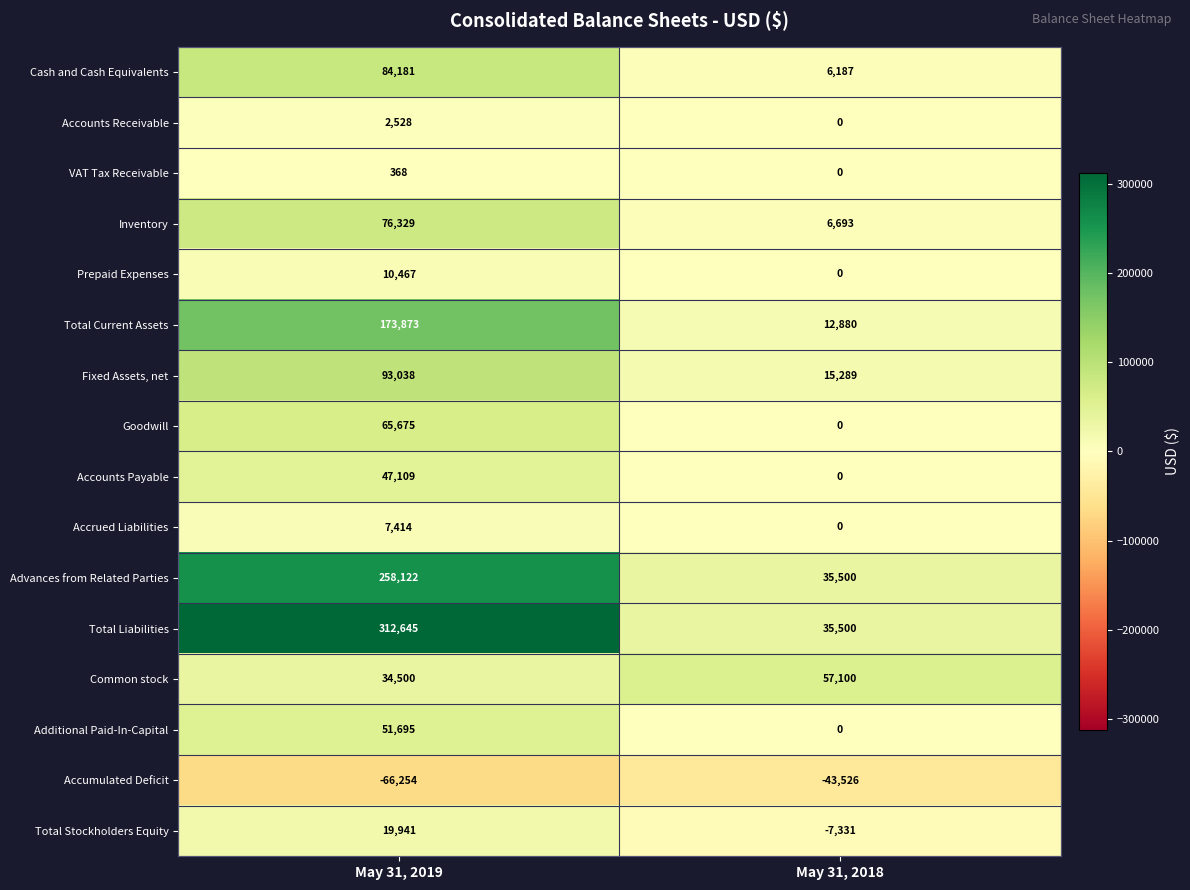

True or false: Accumulated Deficit has a value of -43526 at May 31, 2018.

True